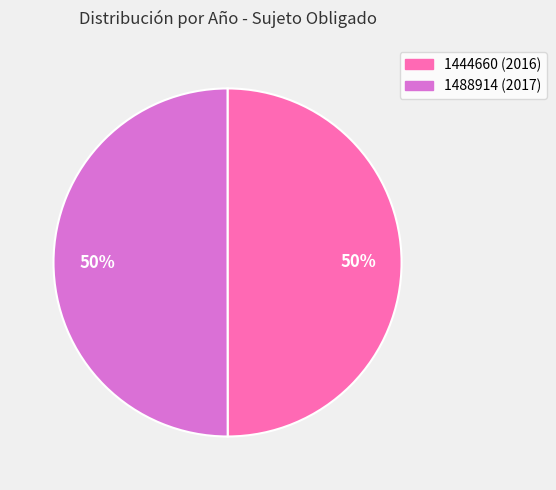

The 1444660 slice represents 56% of the pie. True or false?

False